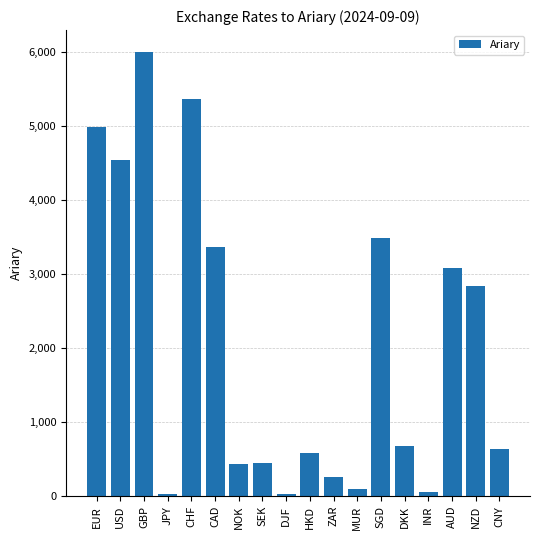

What is the minimum value shown in the chart?

25.5